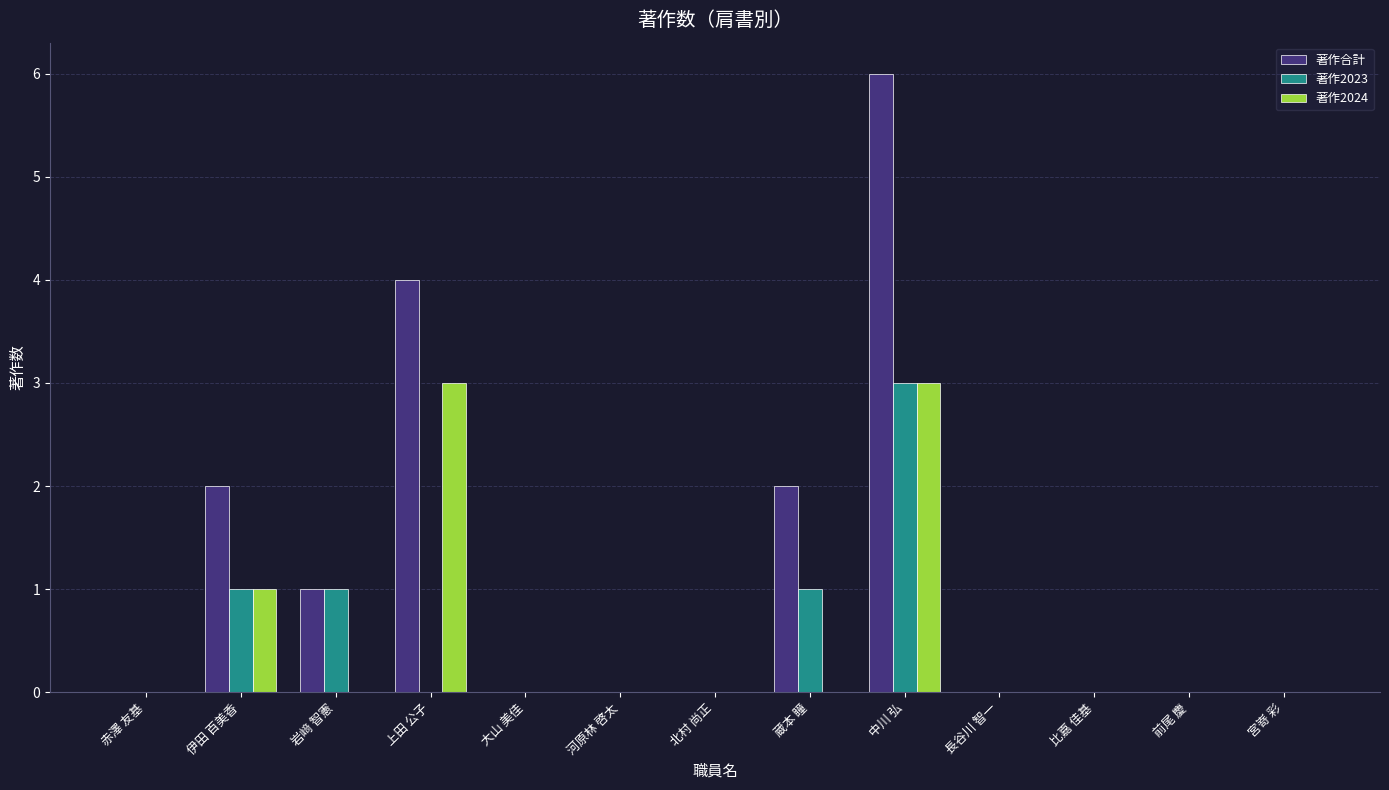

How many groups of bars are there?

13